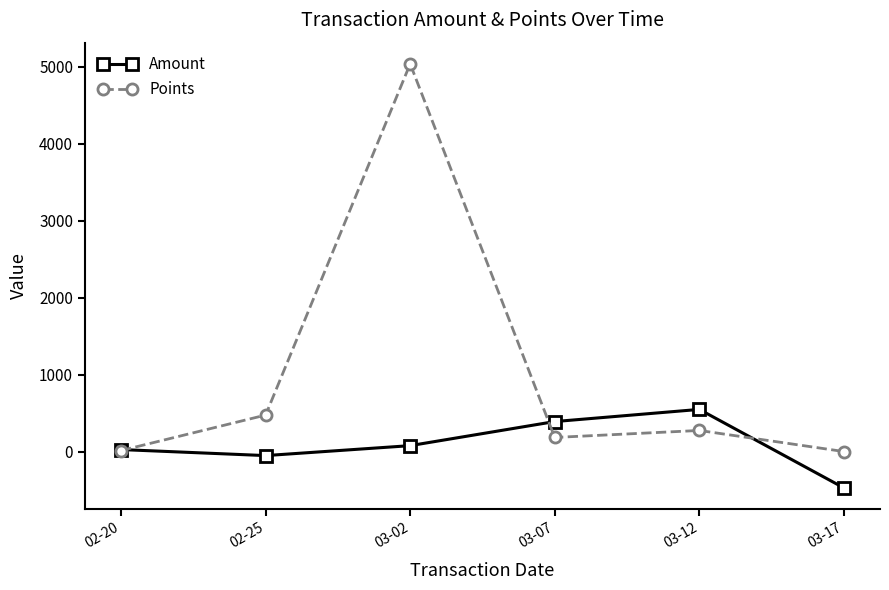

How many values in the Amount series are below 76?

3